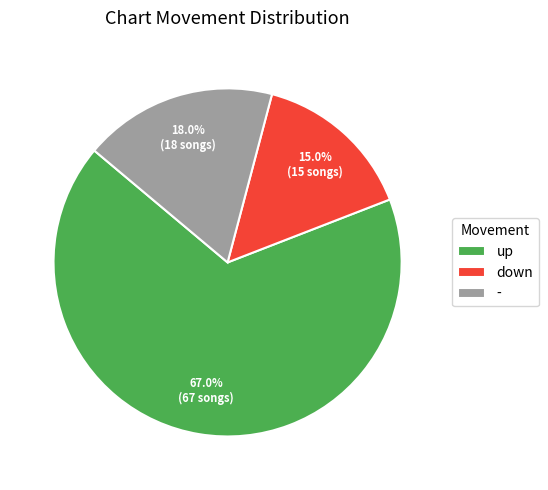

Is down the majority of the pie?

No